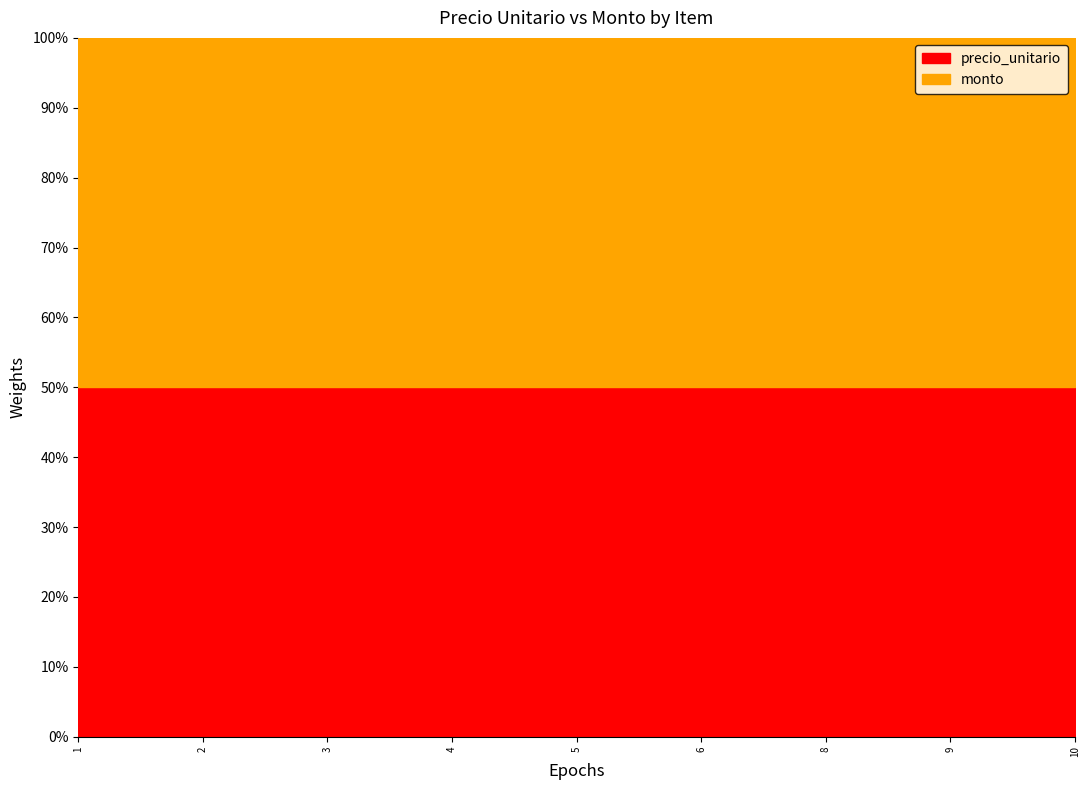

Which category has the lowest value across all series?

9